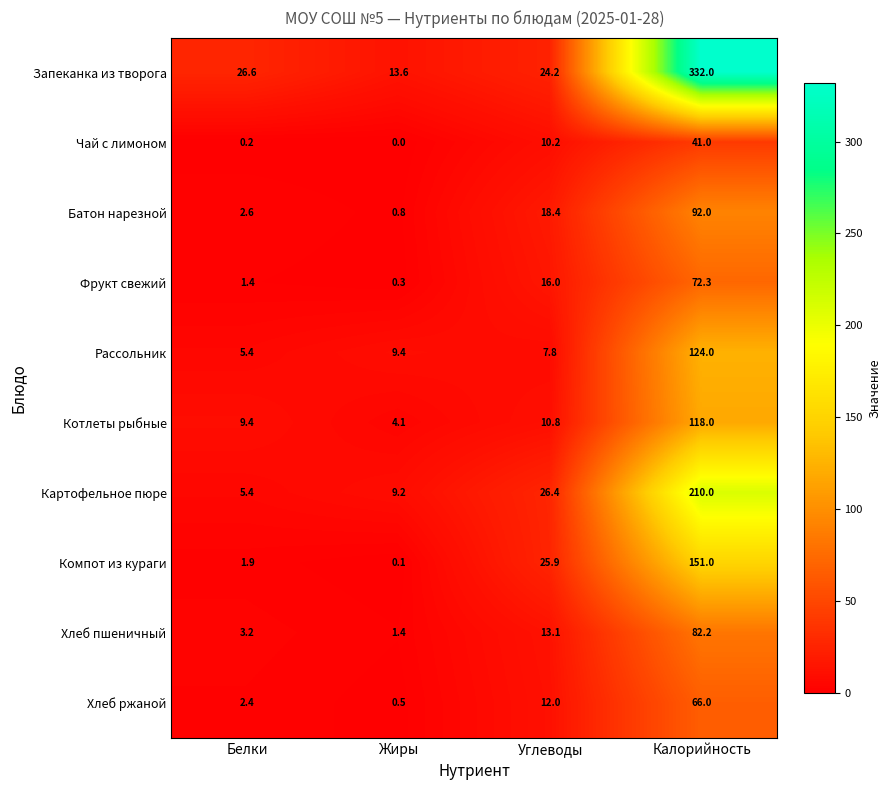

Rank the series at Жиры from lowest to highest value.

Чай с лимоном, Компот из кураги, Фрукт свежий, Хлеб ржаной, Батон нарезной, Хлеб пшеничный, Котлеты рыбные, Картофельное пюре, Рассольник, Запеканка из творога